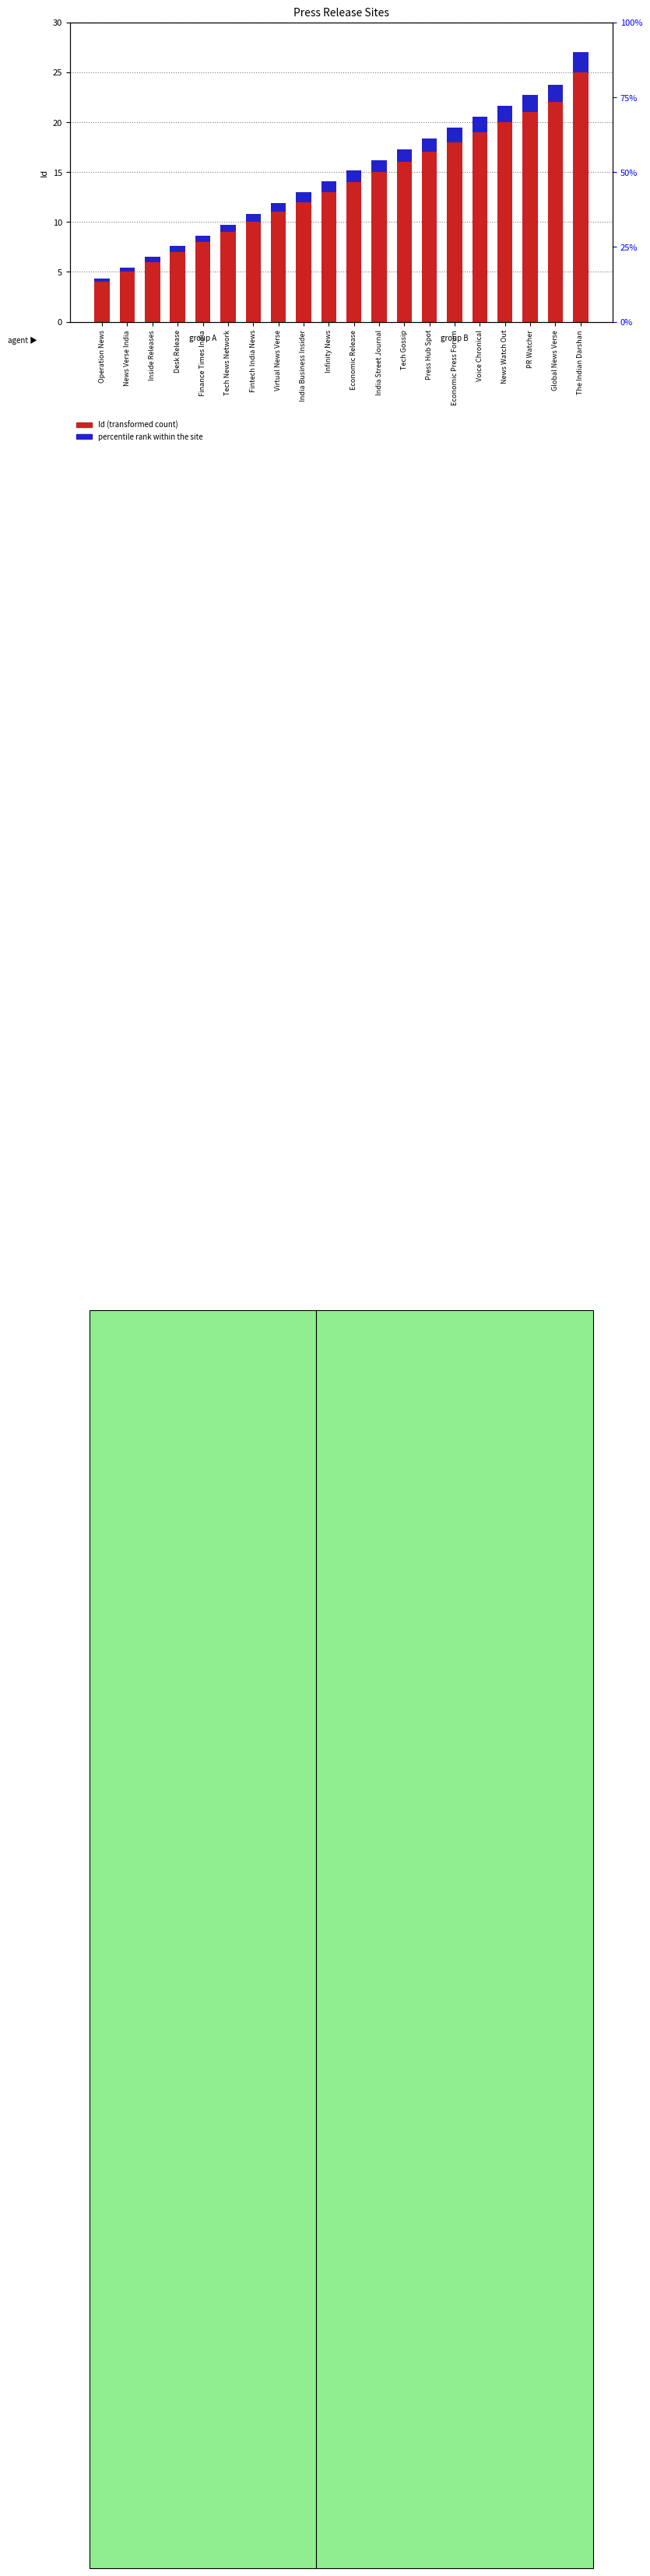

List the series in order of their peak value, highest first.

Id (transformed count), percentile rank within the site